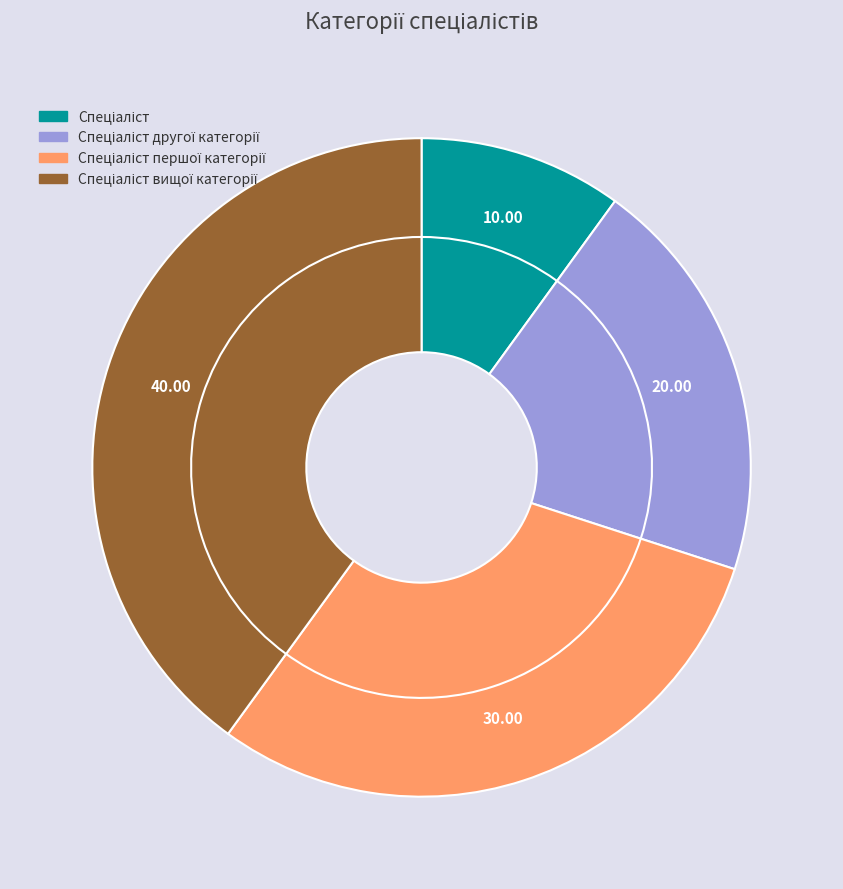

How many slices are in this pie chart?

4